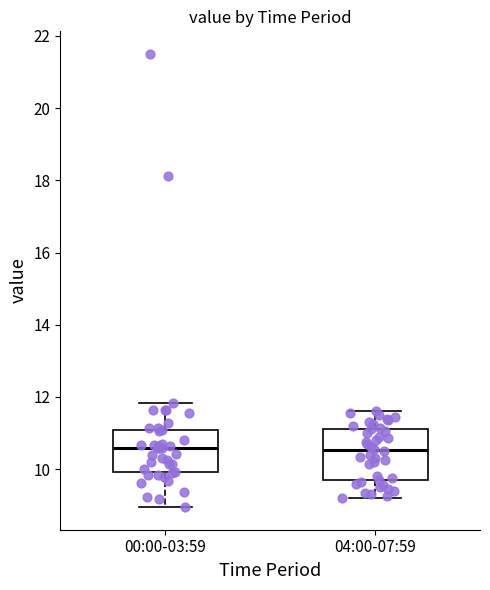

Where is the upper edge of the box for 00:00-03:59 on the y-axis? The values are not printed on the chart, so give them approximately, as read against the axis.

11.0